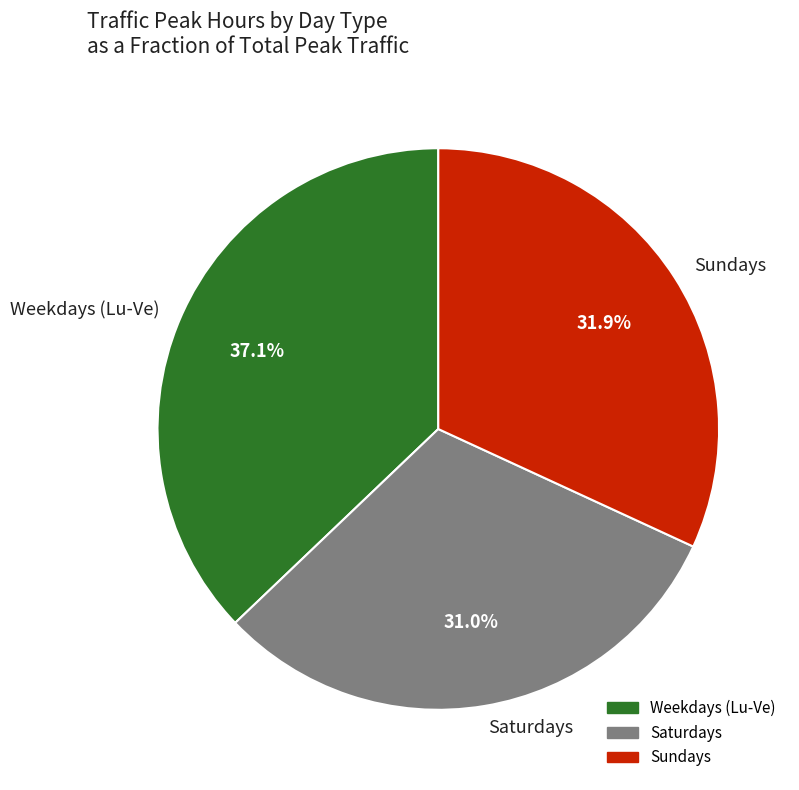

Does any single category account for the majority?

No